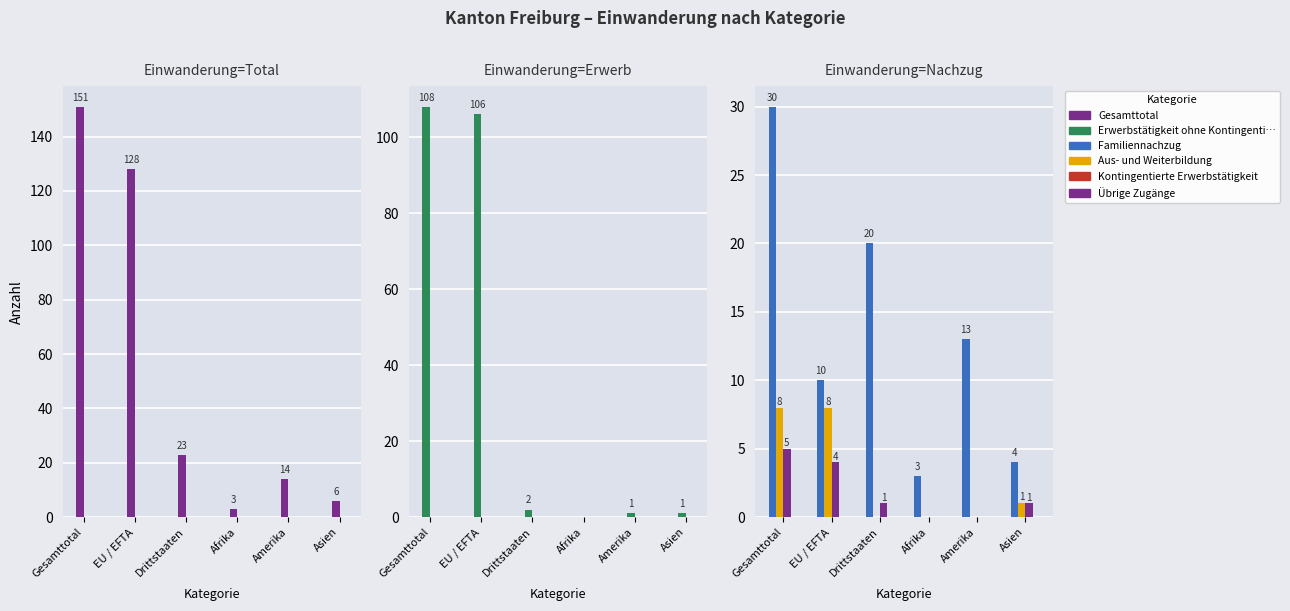

At which label is Erwerbstätigkeit ohne Kontingenti… closest to 54?

EU / EFTA